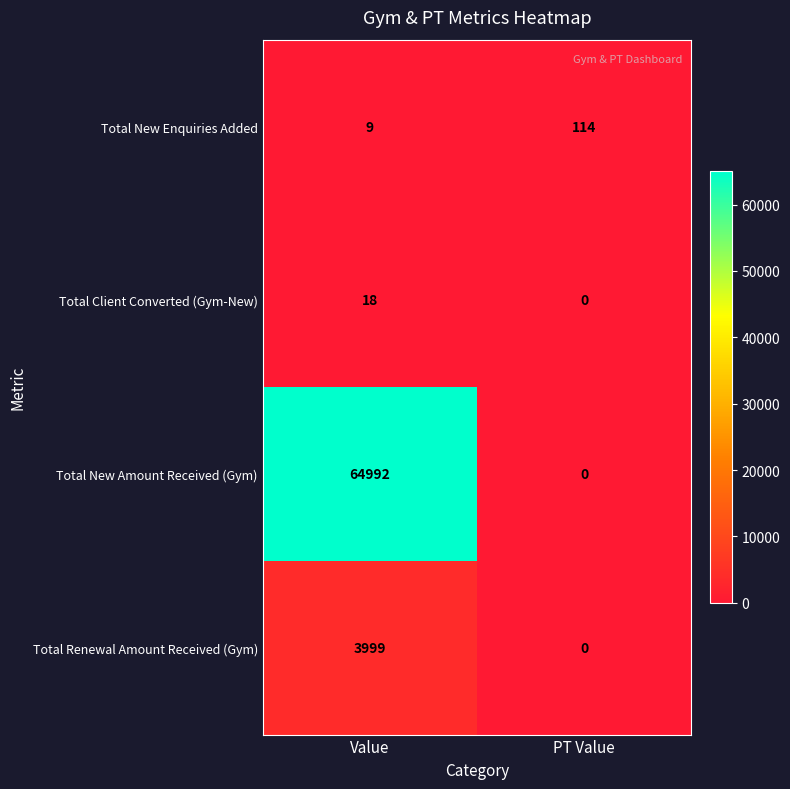

Which series has the largest total across all categories?

Total New Amount Received (Gym)